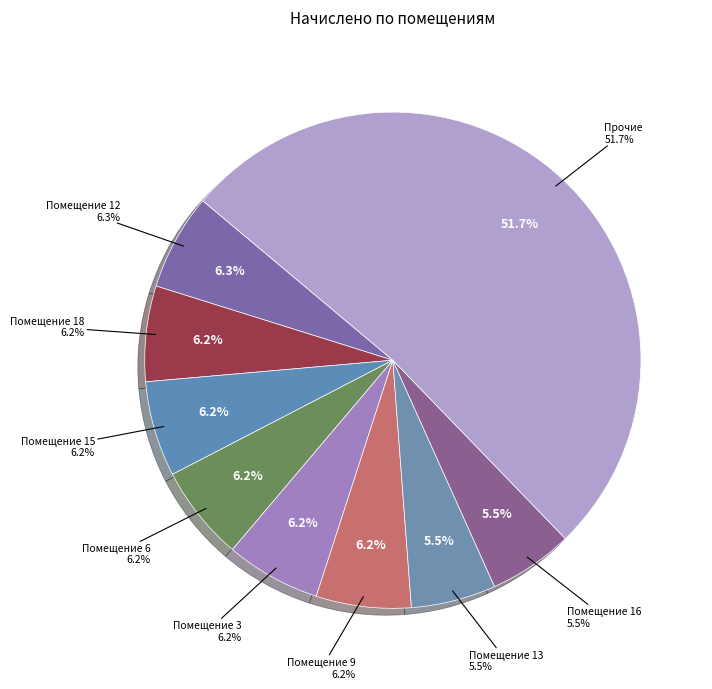

Combined, do 14 and 8 account for over 50%?

No